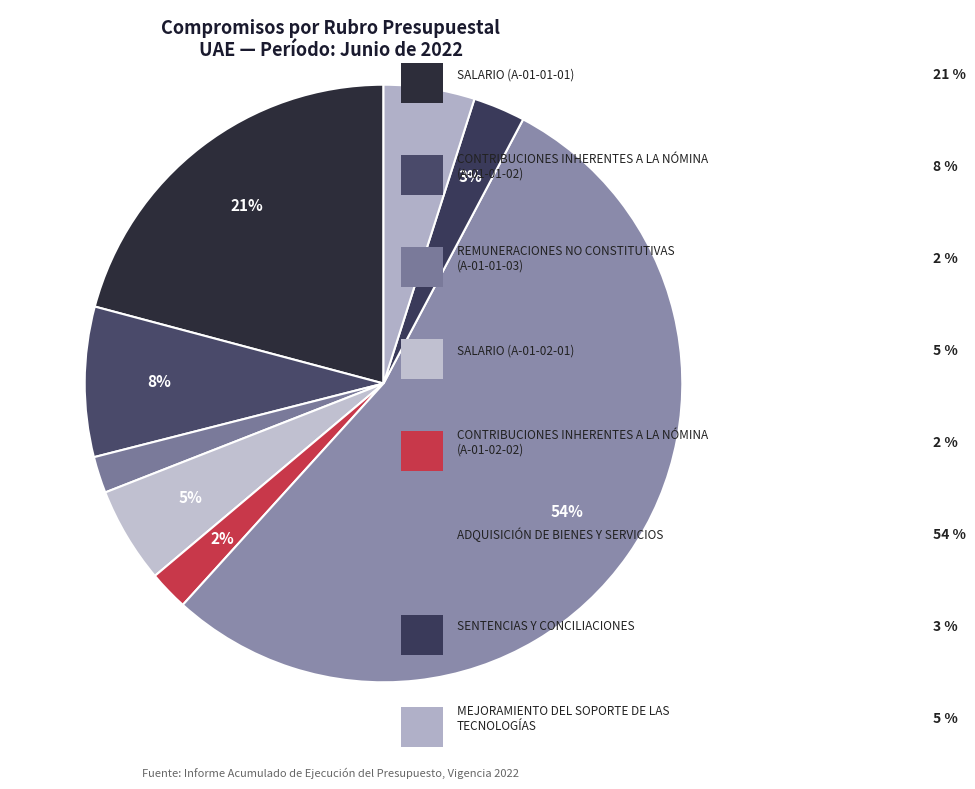

Which slice is the largest?

ADQUISICIÓN DE BIENES Y SERVICIOS